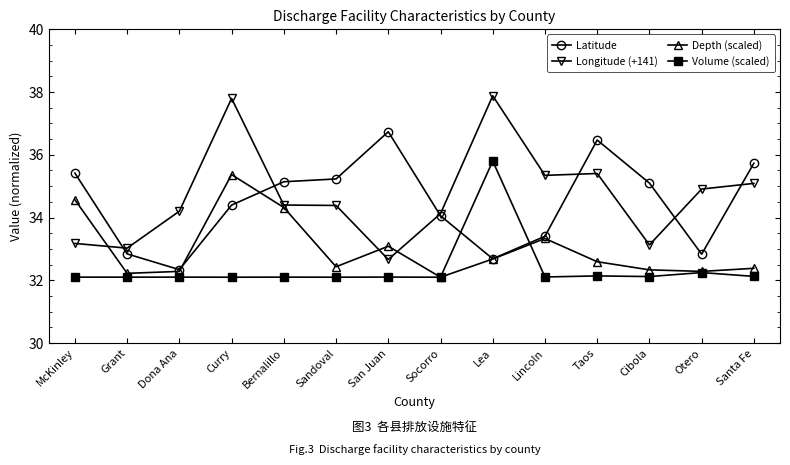

True or false: Volume (scaled) and Longitude (+141) cross at least once.

False